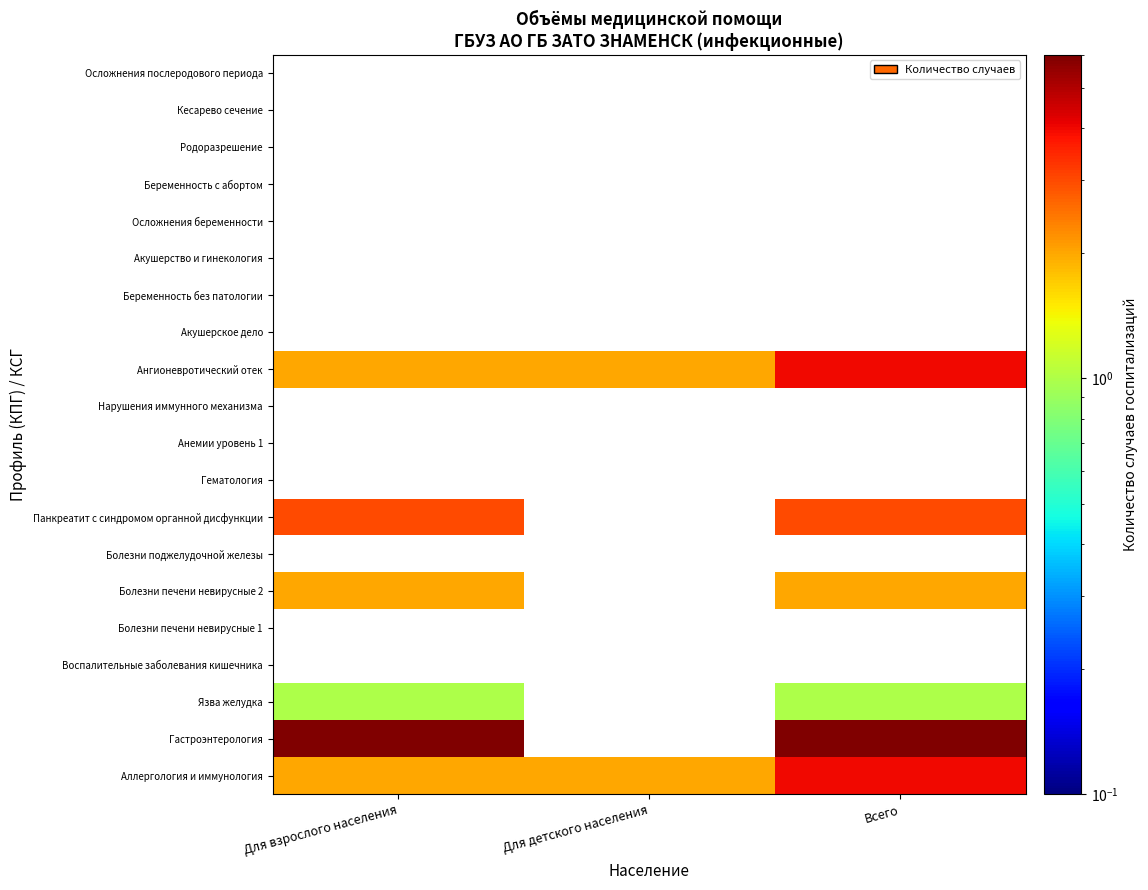

Reading left to right, transcribe all the data shown in this chart.

Аллергология и иммунология: Для взрослого населения=2	Для детского населения=2	Всего=4
Гастроэнтерология: Для взрослого населения=6	Для детского населения=0	Всего=6
Язва желудка: Для взрослого населения=1	Для детского населения=0	Всего=1
Воспалительные заболевания кишечника: Для взрослого населения=0	Для детского населения=0	Всего=0
Болезни печени невирусные 1: Для взрослого населения=0	Для детского населения=0	Всего=0
Болезни печени невирусные 2: Для взрослого населения=2	Для детского населения=0	Всего=2
Болезни поджелудочной железы: Для взрослого населения=0	Для детского населения=0	Всего=0
Панкреатит с синдромом органной дисфункции: Для взрослого населения=3	Для детского населения=0	Всего=3
Гематология: Для взрослого населения=0	Для детского населения=0	Всего=0
Анемии уровень 1: Для взрослого населения=0	Для детского населения=0	Всего=0
Нарушения иммунного механизма: Для взрослого населения=0	Для детского населения=0	Всего=0
Ангионевротический отек: Для взрослого населения=2	Для детского населения=2	Всего=4
Акушерское дело: Для взрослого населения=0	Для детского населения=0	Всего=0
Беременность без патологии: Для взрослого населения=0	Для детского населения=0	Всего=0
Акушерство и гинекология: Для взрослого населения=0	Для детского населения=0	Всего=0
Осложнения беременности: Для взрослого населения=0	Для детского населения=0	Всего=0
Беременность с абортом: Для взрослого населения=0	Для детского населения=0	Всего=0
Родоразрешение: Для взрослого населения=0	Для детского населения=0	Всего=0
Кесарево сечение: Для взрослого населения=0	Для детского населения=0	Всего=0
Осложнения послеродового периода: Для взрослого населения=0	Для детского населения=0	Всего=0